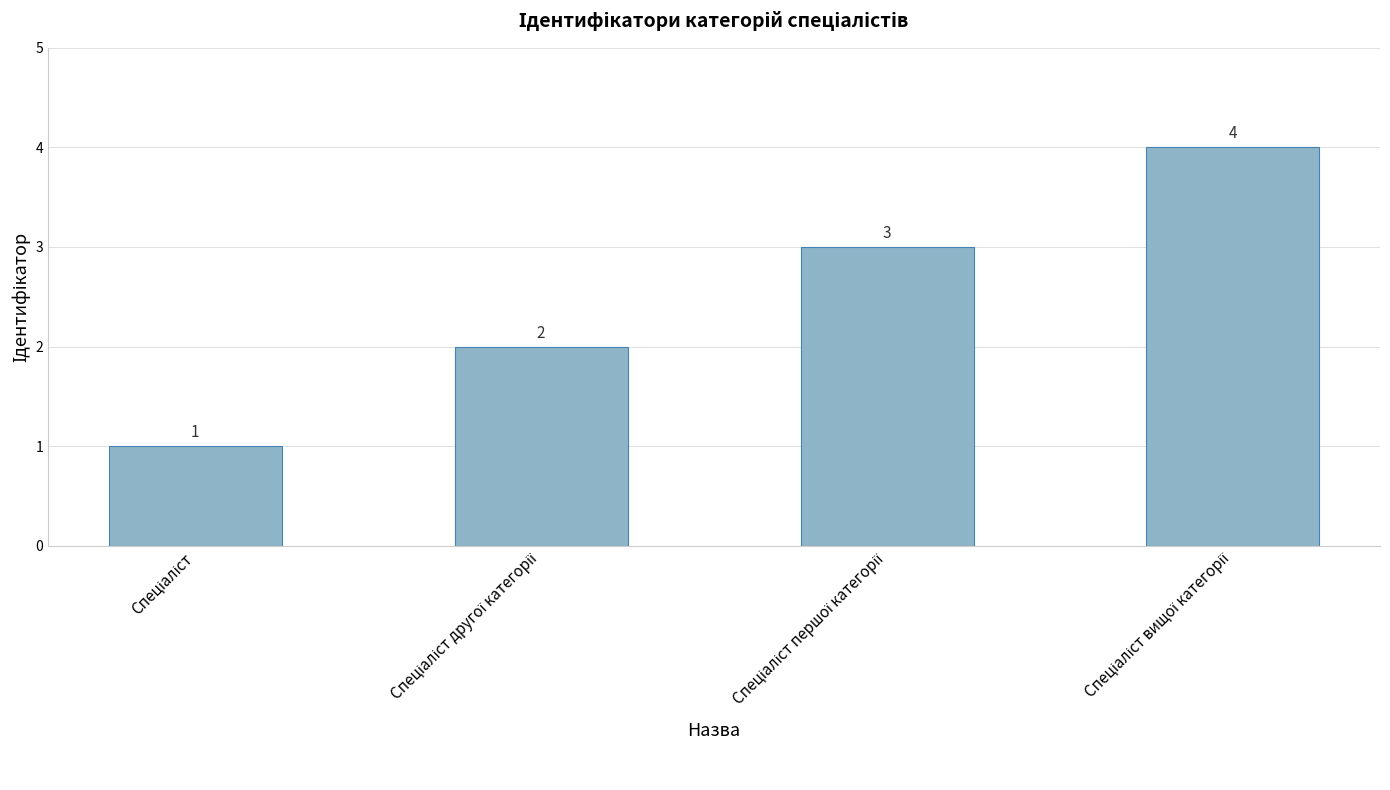

How many values are between 2 and 4?

3